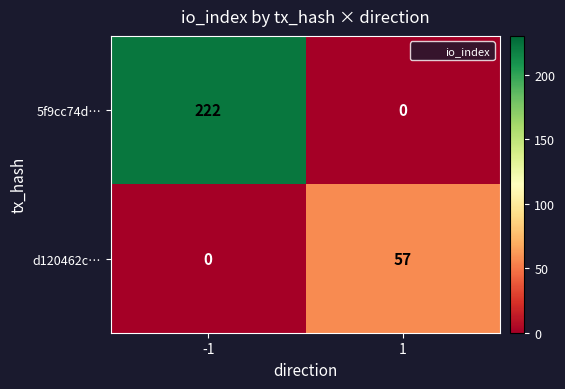

What is the maximum value for d120462c…?

57